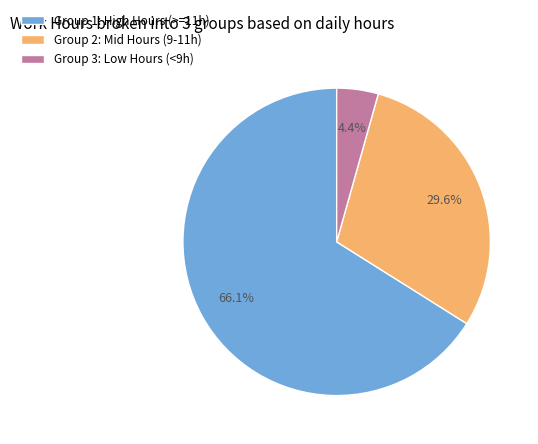

Rank the categories by value from highest to lowest.

Group 1: High Hours (>=11h), Group 2: Mid Hours (9-11h), Group 3: Low Hours (<9h)